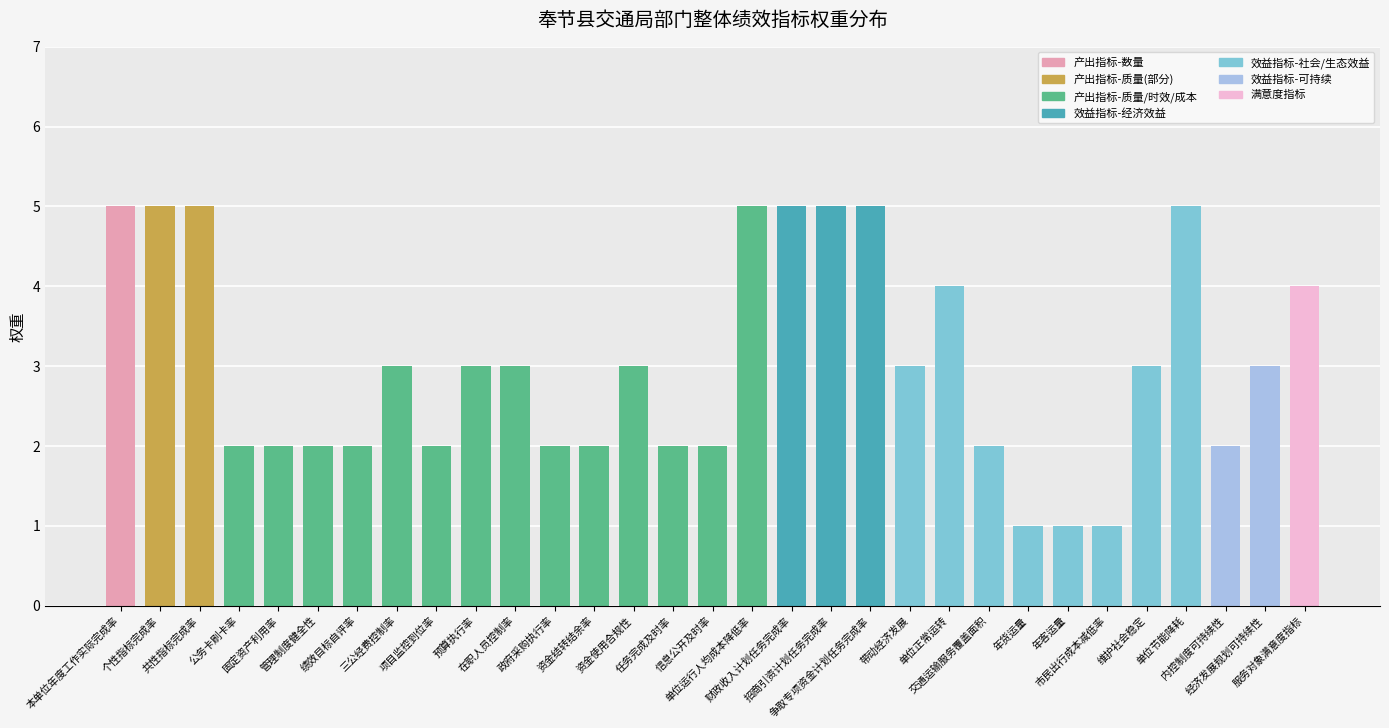

What is the maximum value shown in the chart?

5